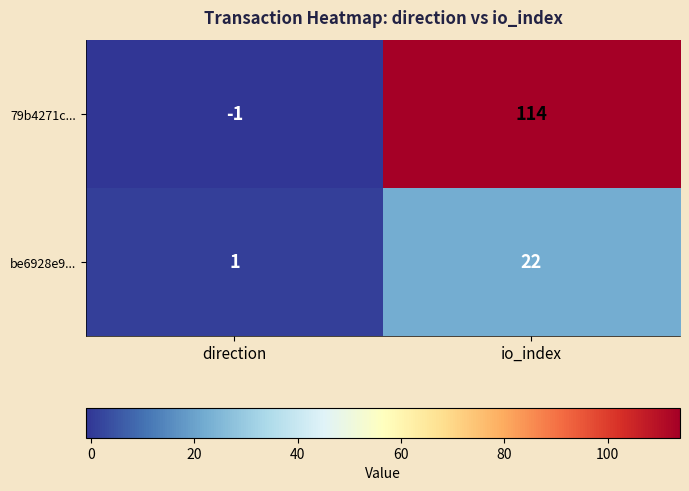

How many negative values does the 79b4271c... series have?

1